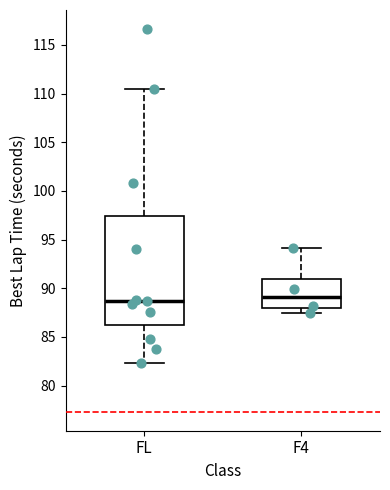

Reading left to right, read every box against the y-axis: the position of its median line, the range the box covers, and the ends of its whiskers. The values are not printed on the chart, so give them approximately, as read against the axis.

FL: median 88.5, box 86.0 to 97.5, whiskers 82.5 to 110.5
F4: median 89.0, box 88.0 to 91.0, whiskers 87.5 to 94.0